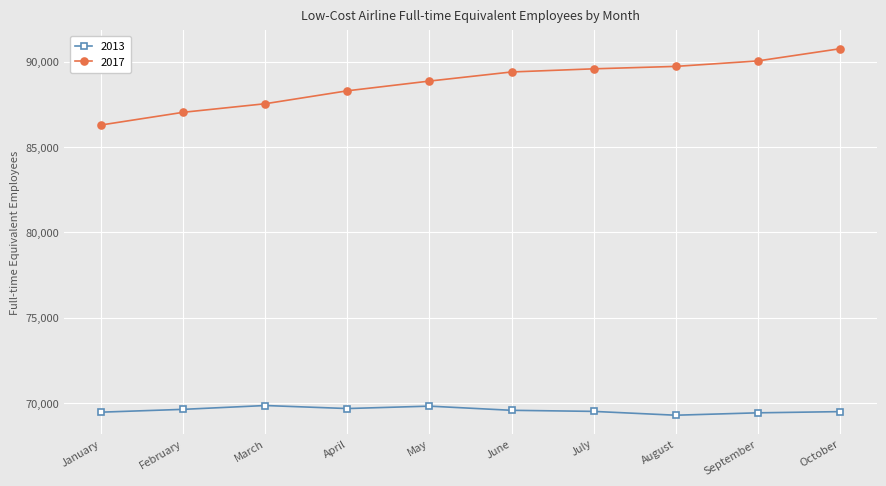

True or false: 2013 and 2017 intersect in this chart.

False